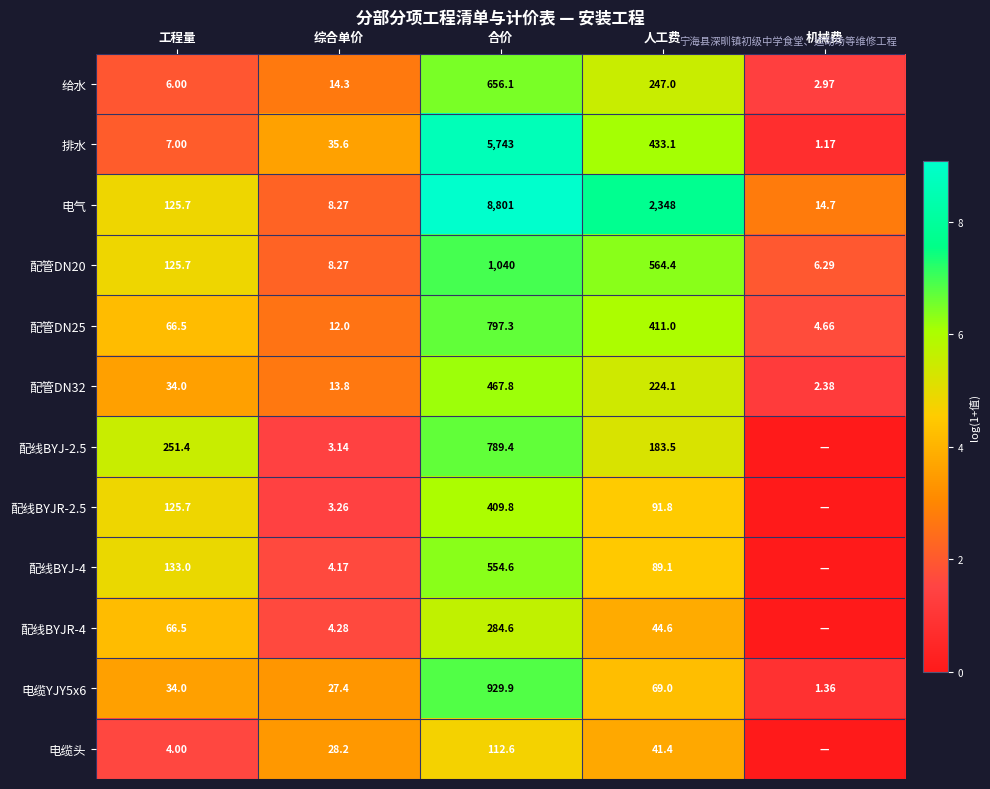

Where is 配管DN20 nearest to the value 523?

人工费